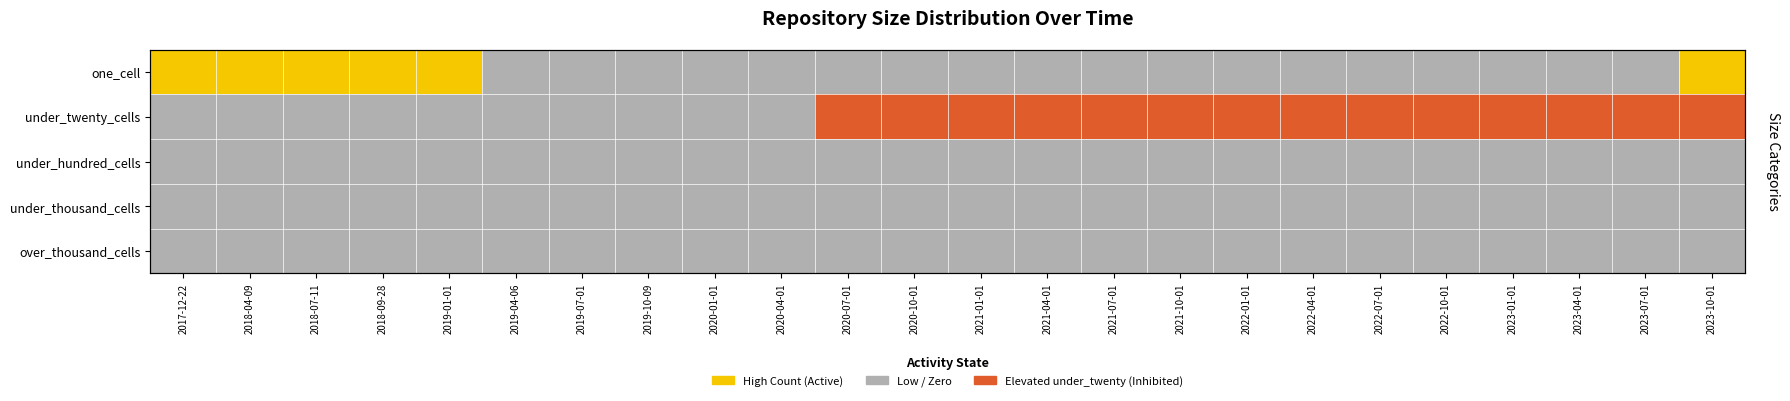

Is it true that over_thousand_cells equals 1 at 2018-07-11?

True